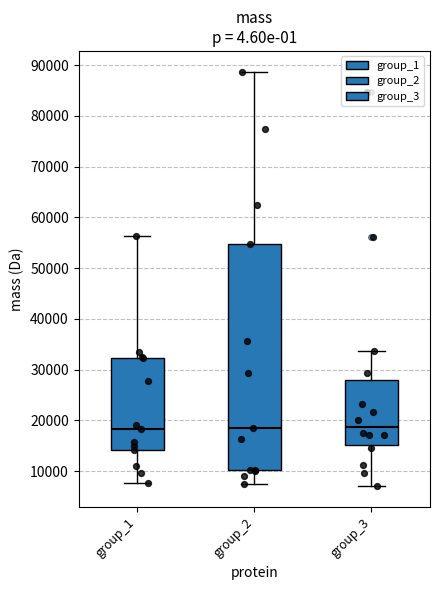

Comparing the boxes themselves (not the whiskers), which one is the tallest?

group_2